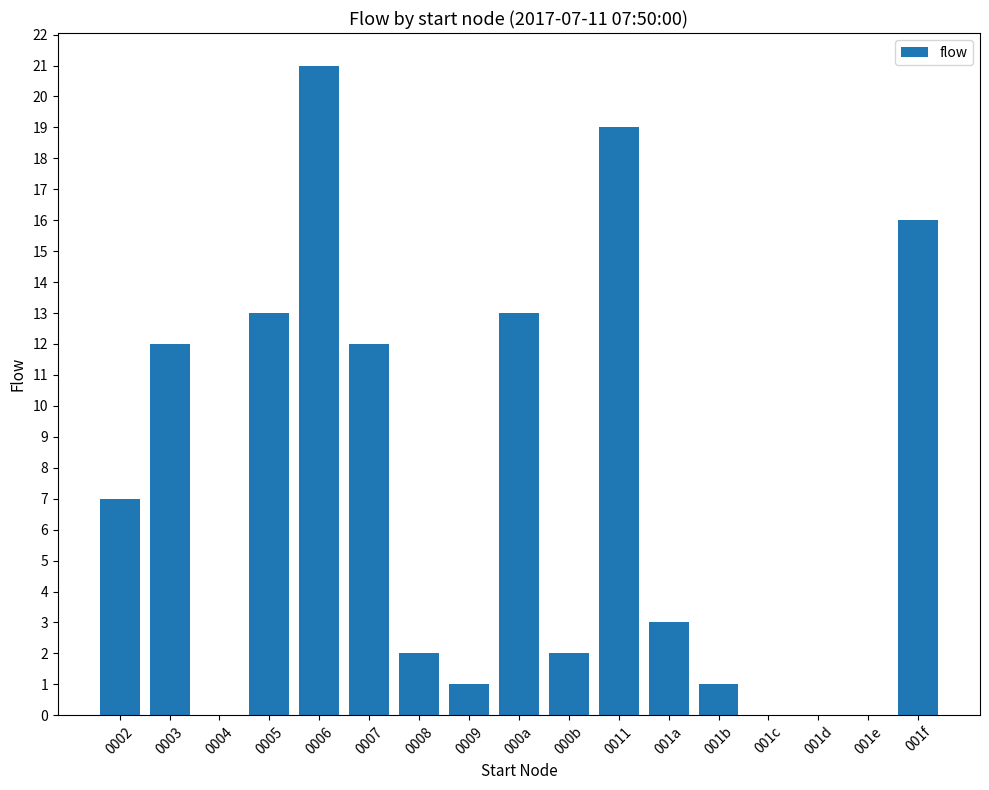

Which has a higher value, 0011 or 0009?

0011